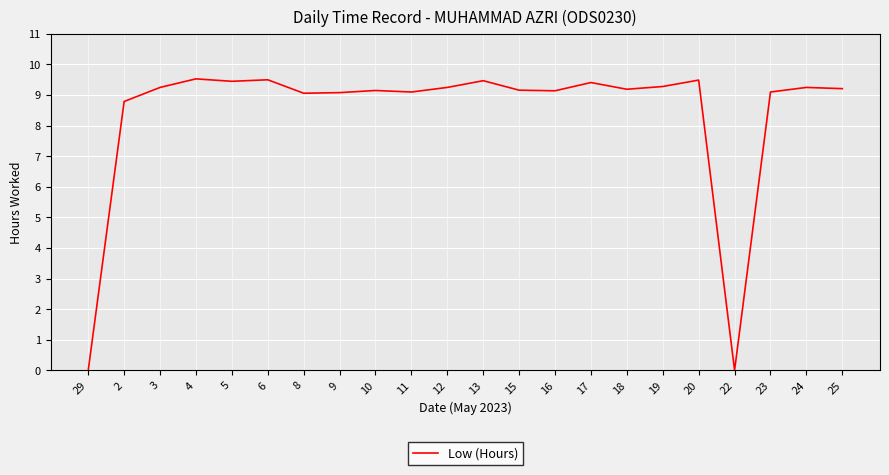

What position from the right is 5?

18